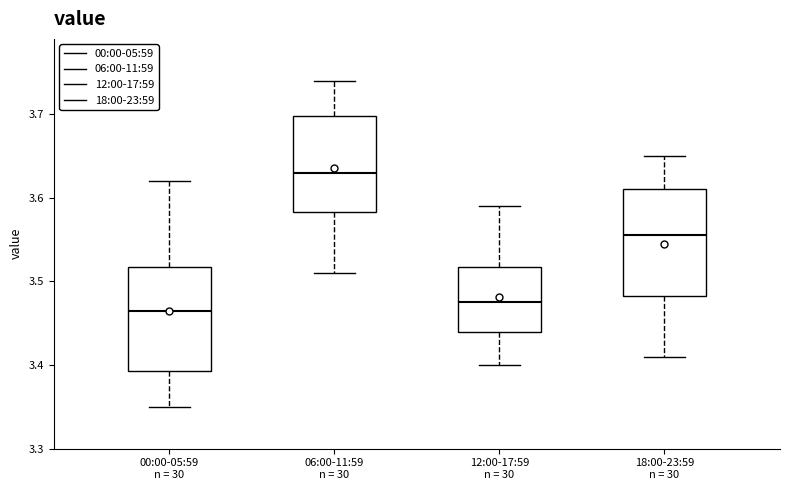

Reading left to right, transcribe this box plot: for each box, give where its median line is, the range the box spans, and where its two whiskers end, as read against the y-axis. The values are not printed on the chart, so give them approximately, as read against the axis.

00:00-05:59 n = 30: median 3.47, box 3.39 to 3.52, whiskers 3.35 to 3.62
06:00-11:59 n = 30: median 3.63, box 3.58 to 3.70, whiskers 3.51 to 3.74
12:00-17:59 n = 30: median 3.48, box 3.44 to 3.52, whiskers 3.40 to 3.59
18:00-23:59 n = 30: median 3.56, box 3.48 to 3.61, whiskers 3.41 to 3.65